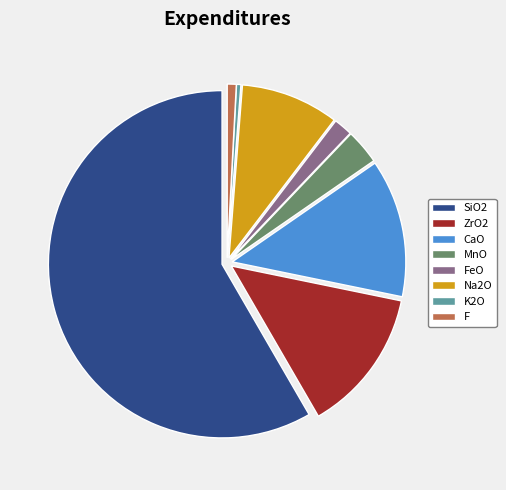

Which slice is the largest?

SiO2